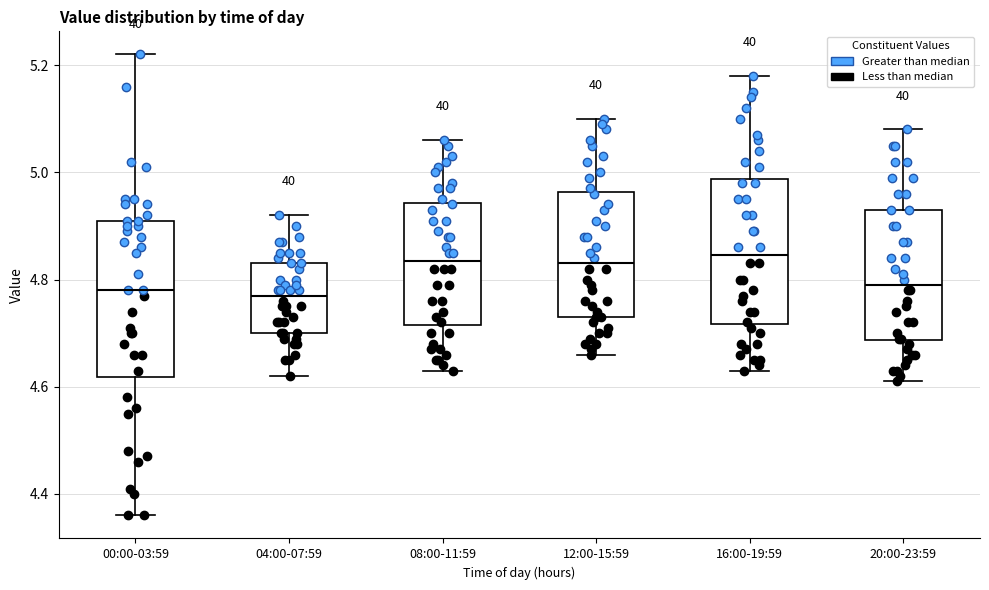

Which box is the tallest, from its lower edge to its upper edge?

00:00-03:59